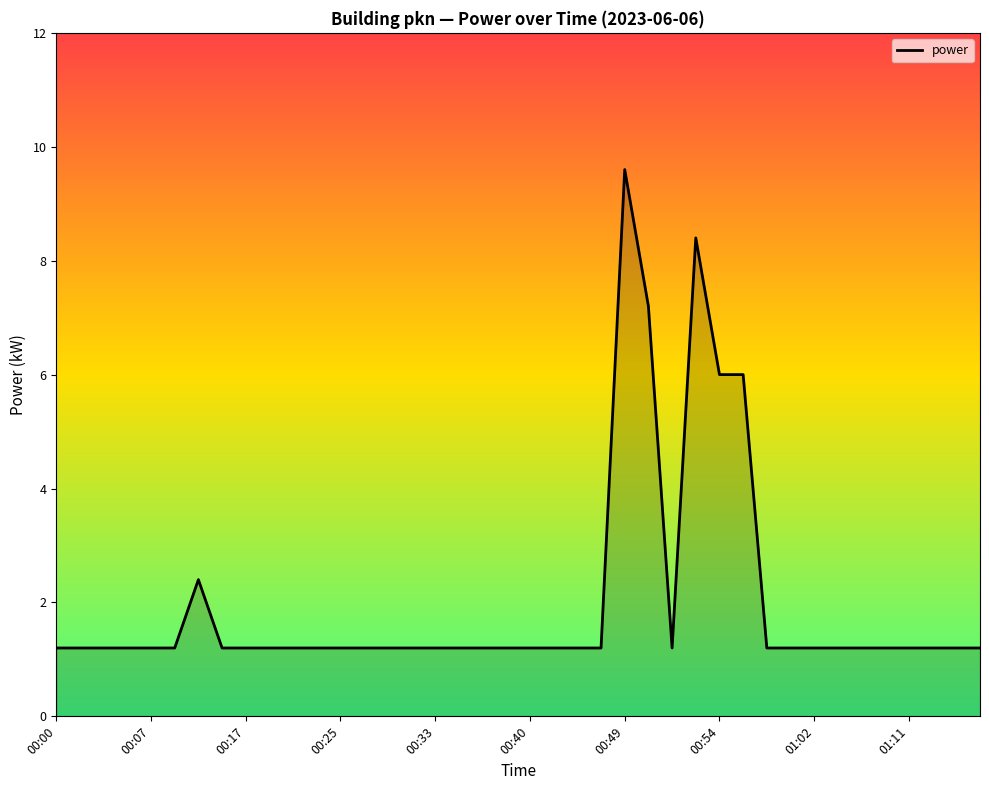

True or false: there are more than 0 points higher than both neighbors.

True